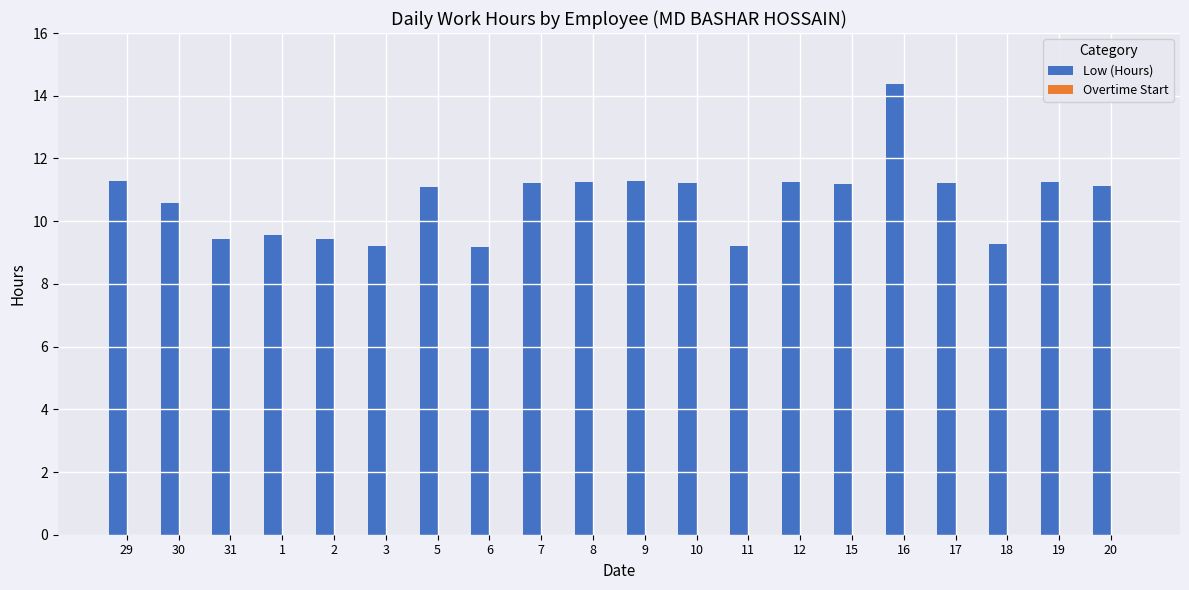

What is the label of the 12th bar from the right?

7